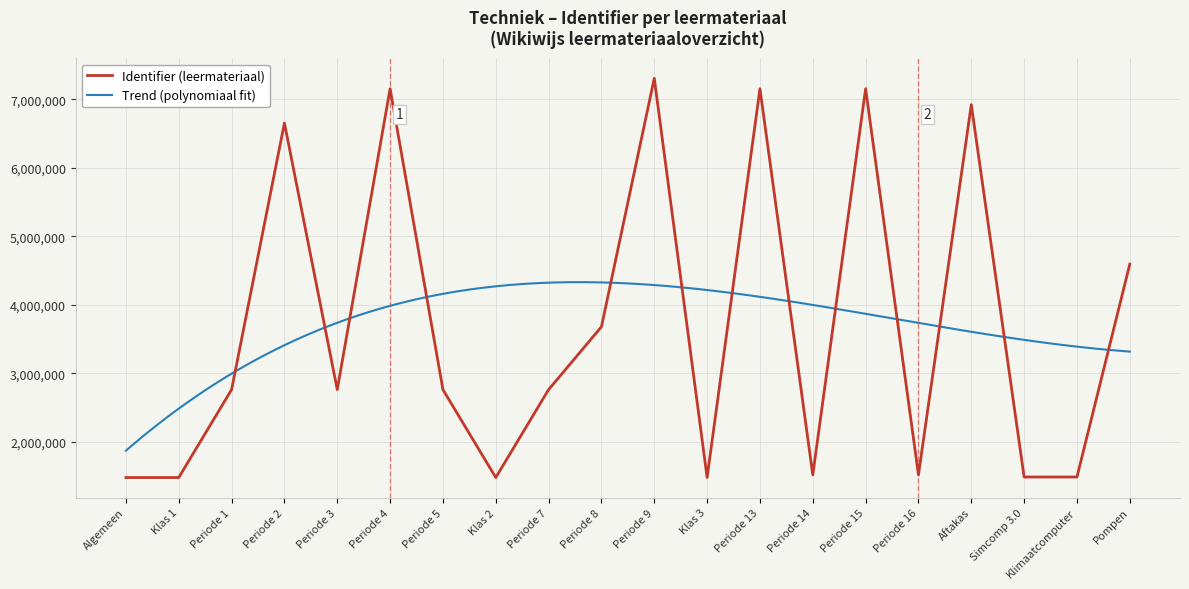

At which label is the value closest to 4394584?

Pompen